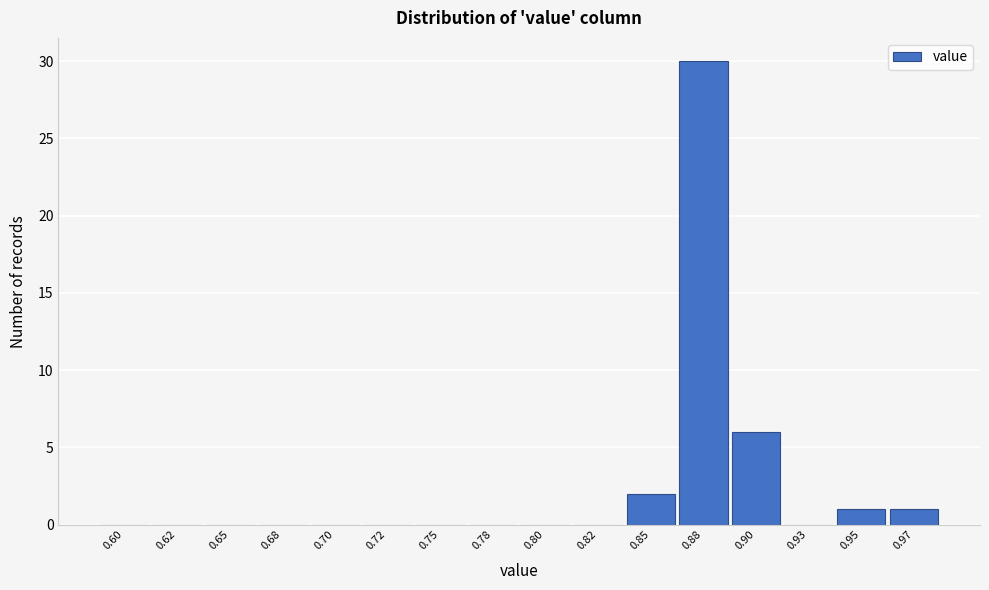

Reading left to right, what are all the values shown in this chart?

0.60=0	0.62=0	0.65=0	0.68=0	0.70=0	0.72=0	0.75=0	0.78=0	0.80=0	0.82=0	0.85=2	0.88=30	0.90=6	0.93=0	0.95=1	0.97=1